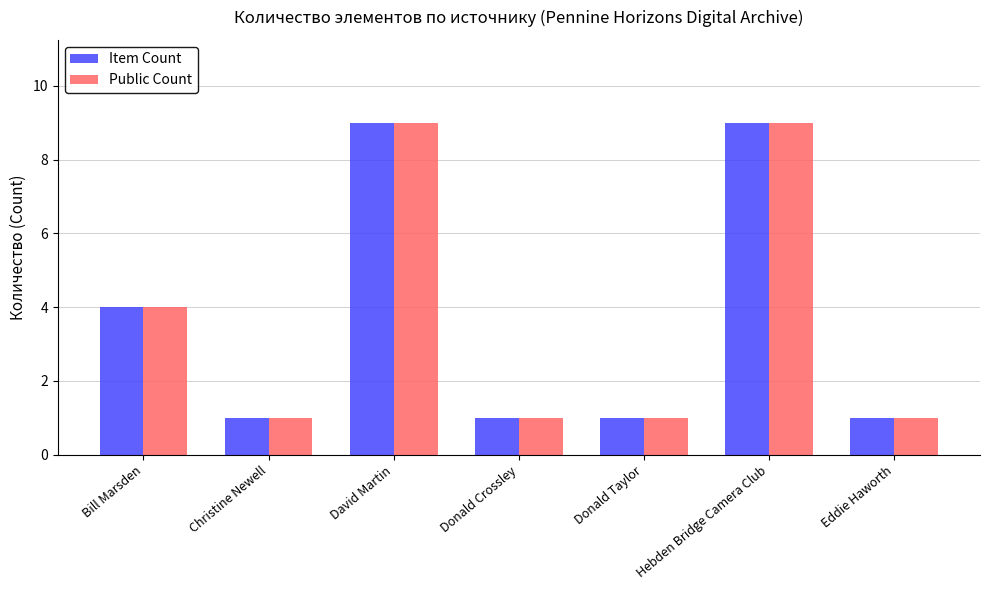

What is the maximum value shown in the chart?

9